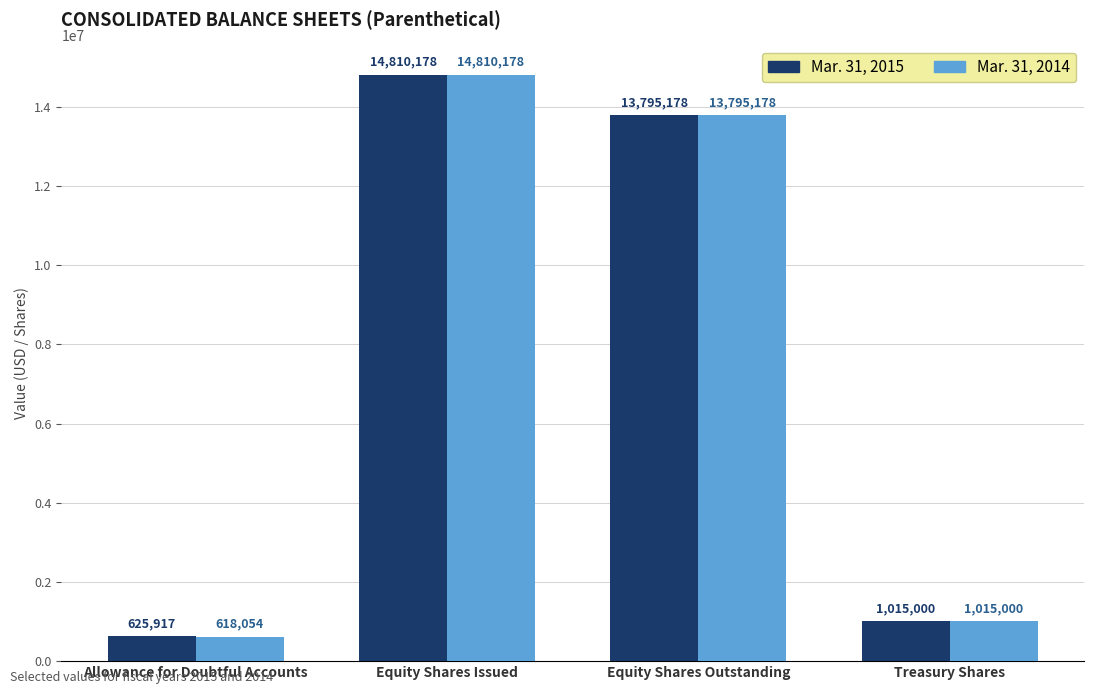

Is it true that Mar. 31, 2014 equals 618054 at Allowance for Doubtful Accounts?

True